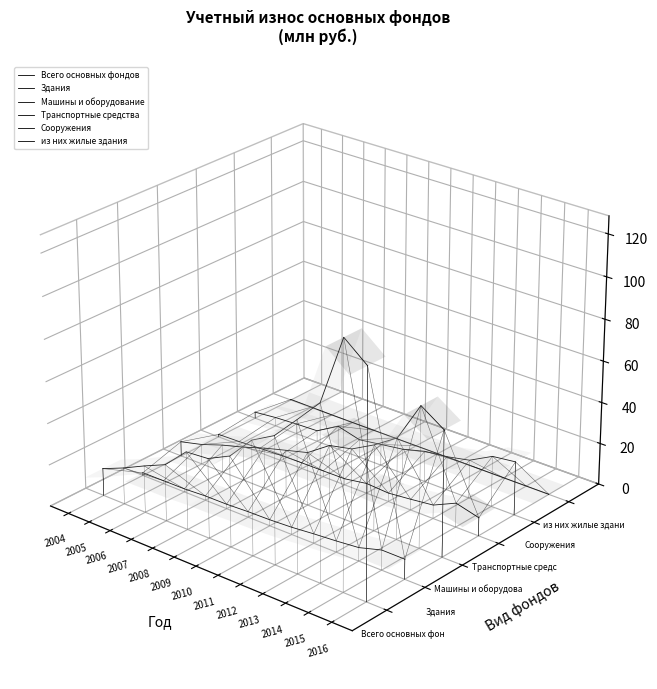

Where is the first local maximum for Сооружения?

2008